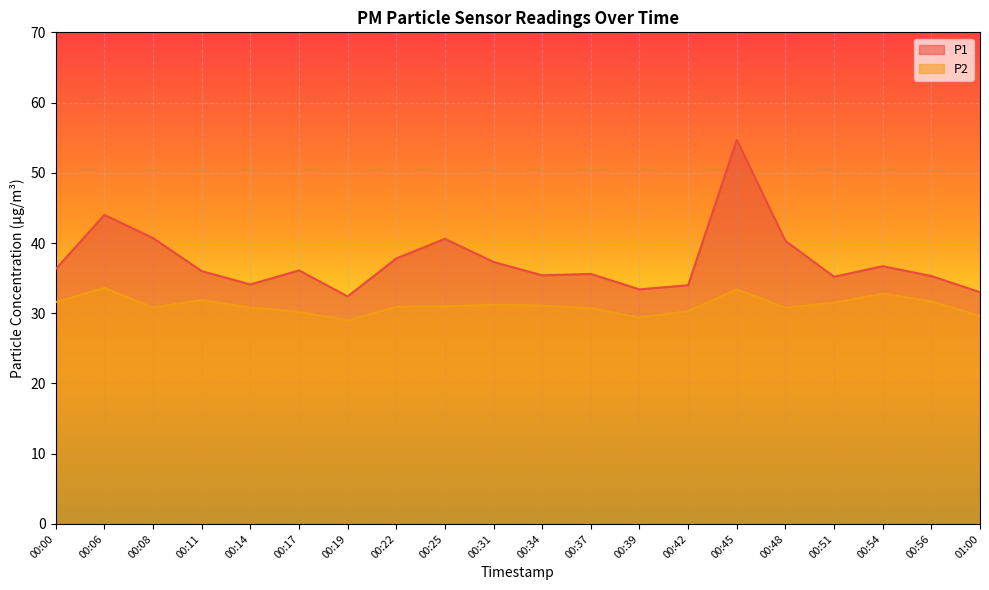

Reading left to right, transcribe all the data shown in this chart.

P1: 00:00=36.3	00:06=44.0	00:08=40.7	00:11=36.0	00:14=34.1	00:17=36.1	00:19=32.4	00:22=37.8	00:25=40.6	00:31=37.3	00:34=35.4	00:37=35.6	00:39=33.4	00:42=34.0	00:45=54.7	00:48=40.3	00:51=35.2	00:54=36.7	00:56=35.3	01:00=33.0
P2: 00:00=31.6	00:06=33.6	00:08=30.8	00:11=31.9	00:14=30.8	00:17=30.2	00:19=29.0	00:22=30.9	00:25=31.0	00:31=31.2	00:34=31.1	00:37=30.7	00:39=29.4	00:42=30.3	00:45=33.4	00:48=30.8	00:51=31.5	00:54=32.8	00:56=31.7	01:00=29.6